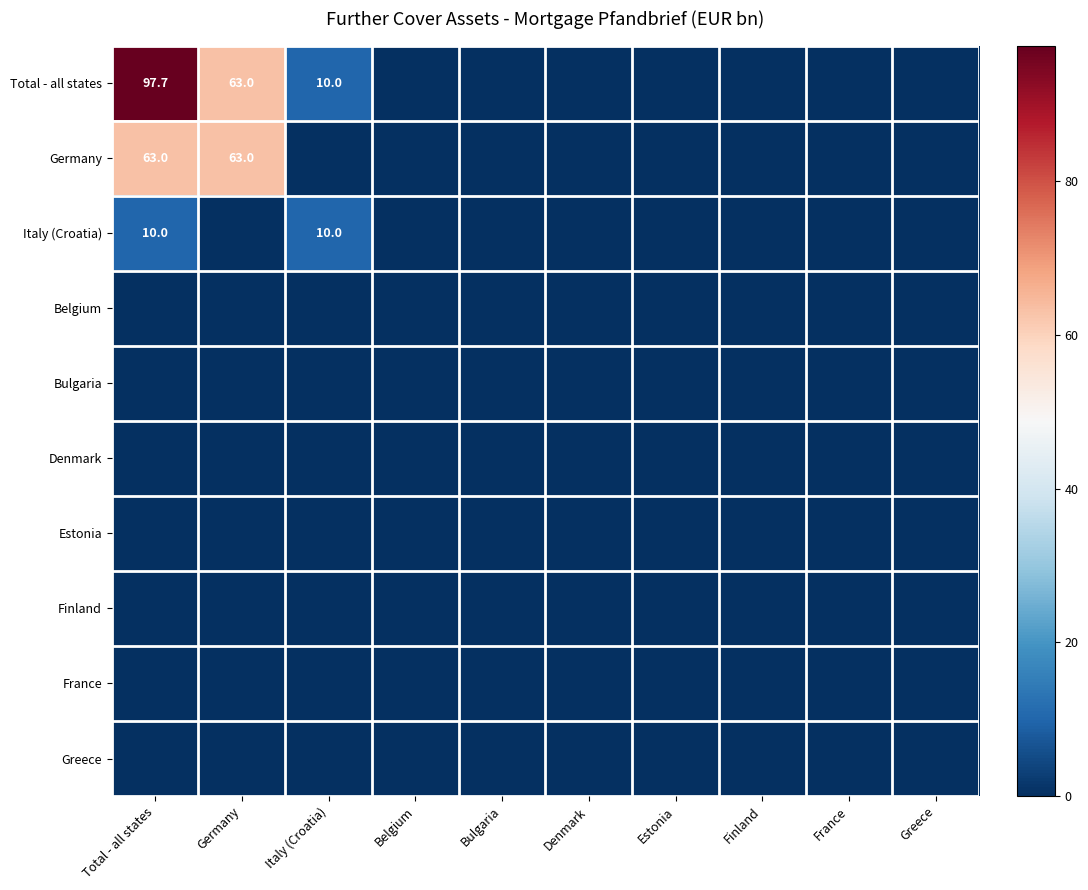

At how many categories does at least one series exceed 48?

2